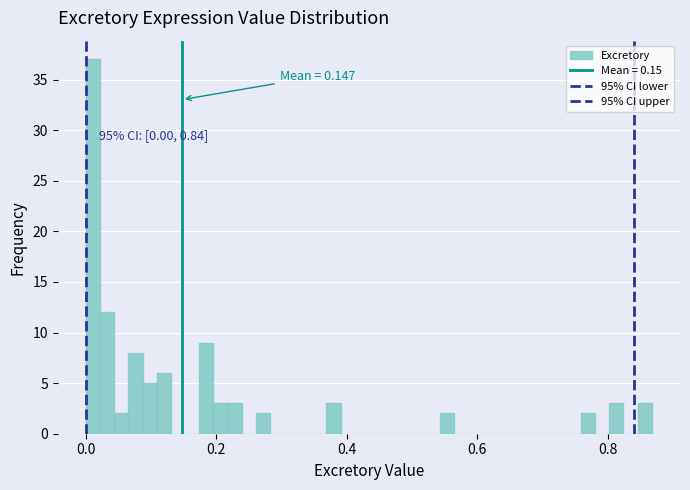

Around what value on the x-axis is the tallest bar? Give the approximate position of its centre, as read against the axis.

0.02